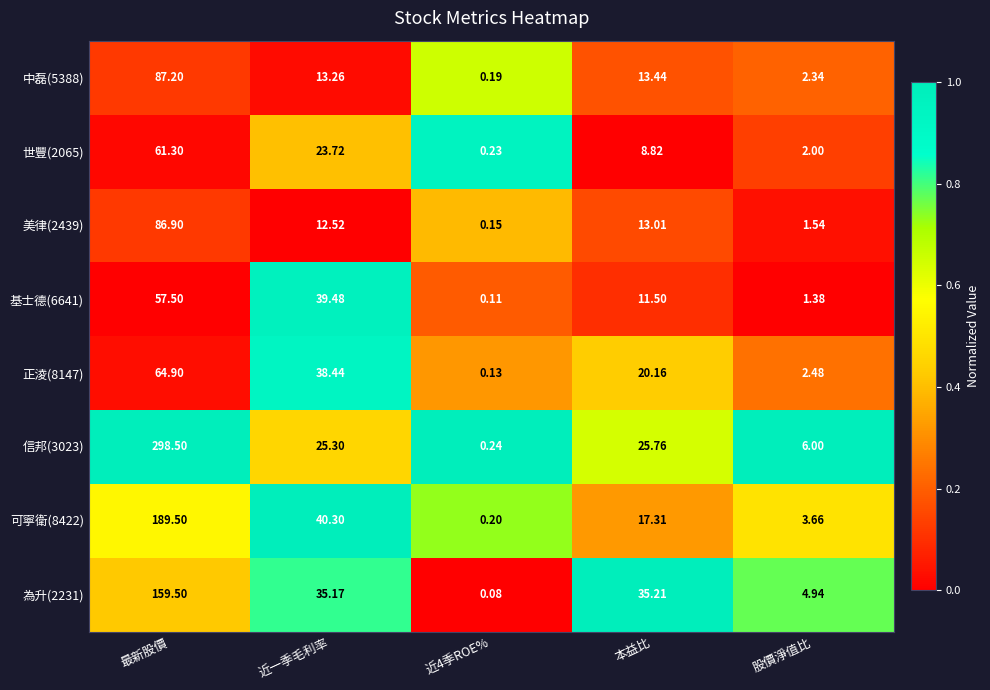

Where does the 美律(2439) series first go above 12?

最新股價